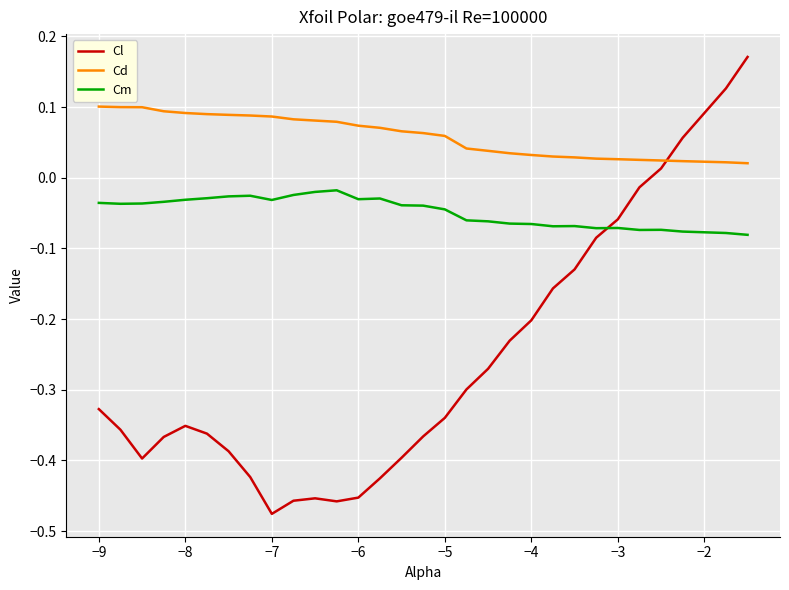

Which series has the largest range (max minus min)?

Cl